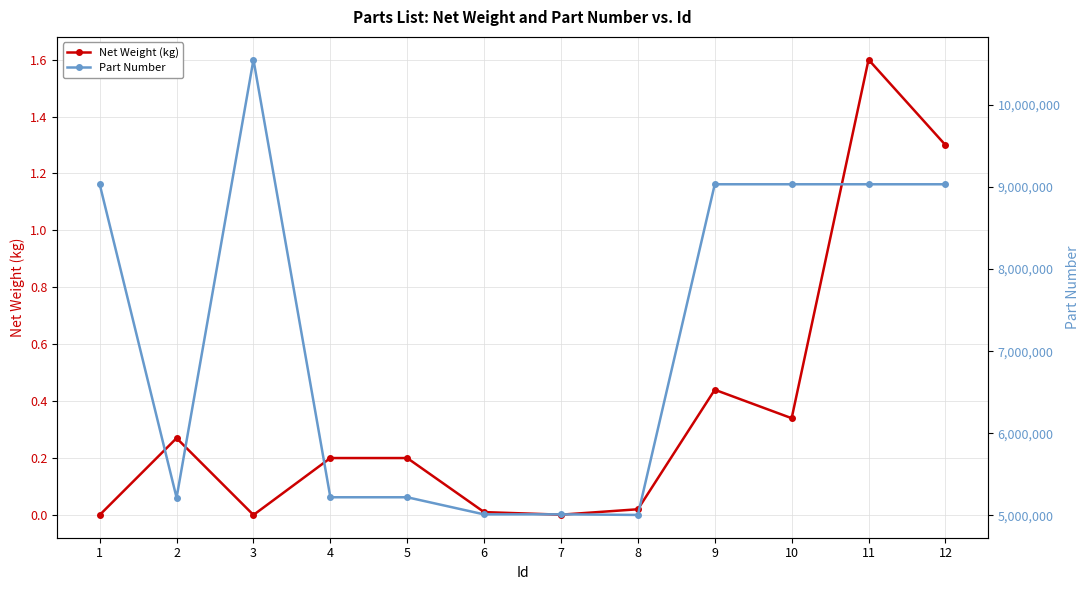

Which category has the lowest value in the Net Weight (kg) series?

1